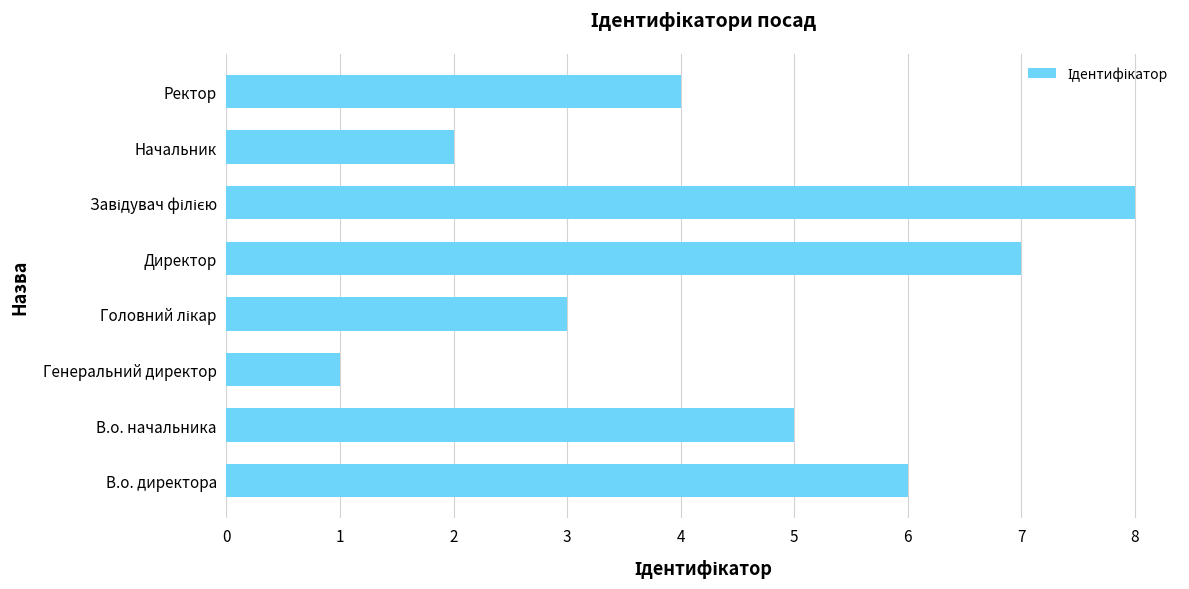

What is the greatest value displayed?

8